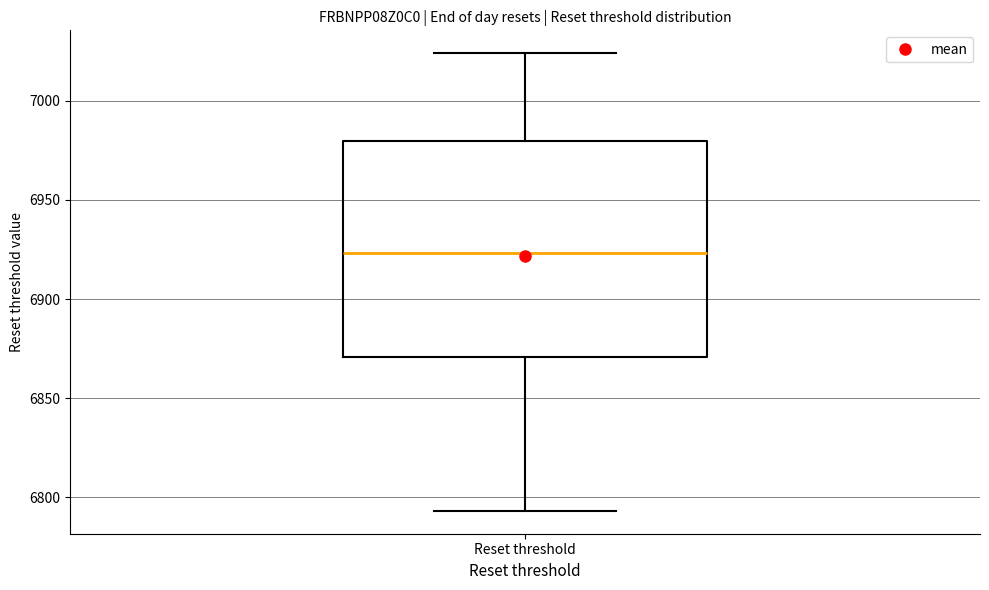

Read this box plot against the y-axis: the position of the median line, the range covered by the box, and the ends of both whiskers. The values are not printed on the chart, so give them approximately, as read against the axis.

median 6925, box 6870 to 6980, whiskers 6795 to 7025